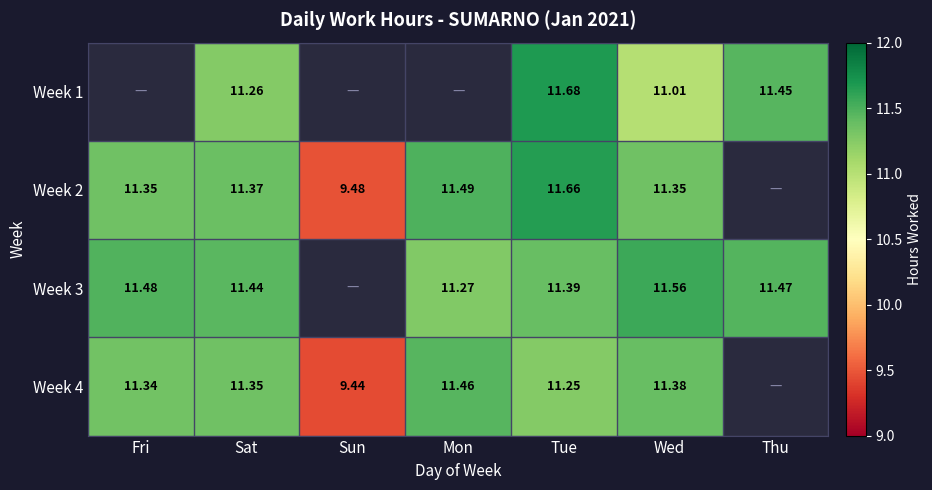

Is the value of Week 1 at Sat greater than the value of Week 2 at Fri?

No